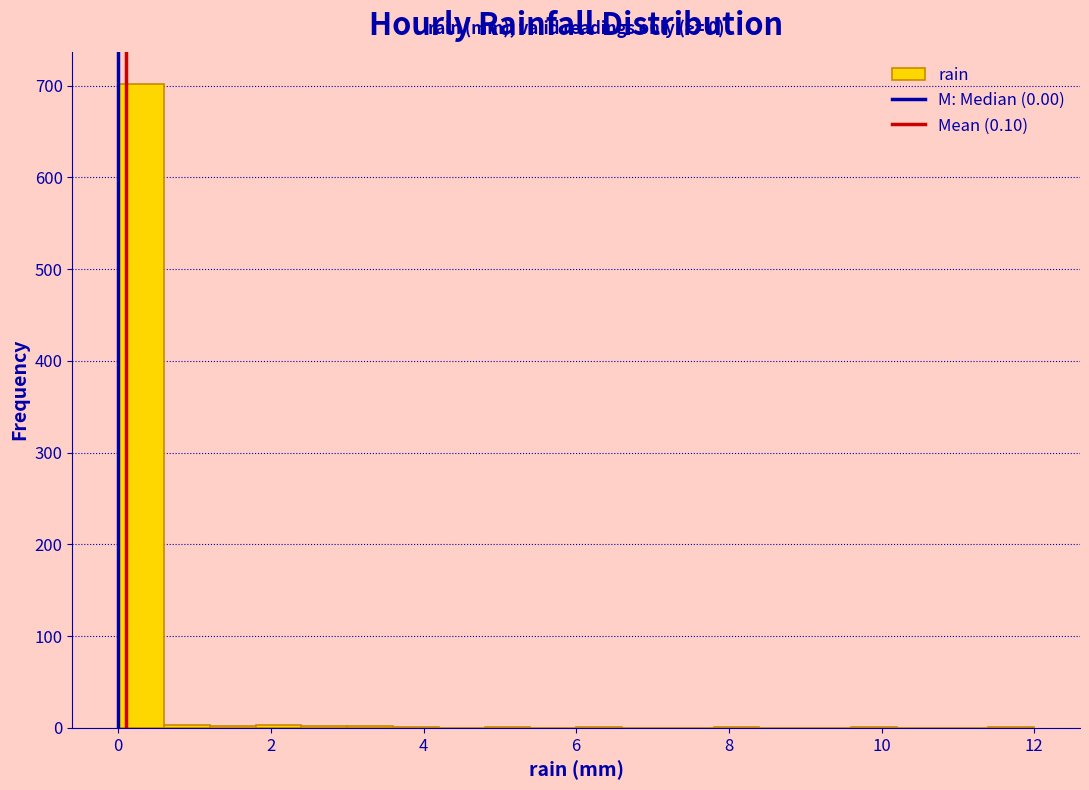

Around what value on the x-axis is the tallest bar? Give the approximate position of its centre, as read against the axis.

0.4